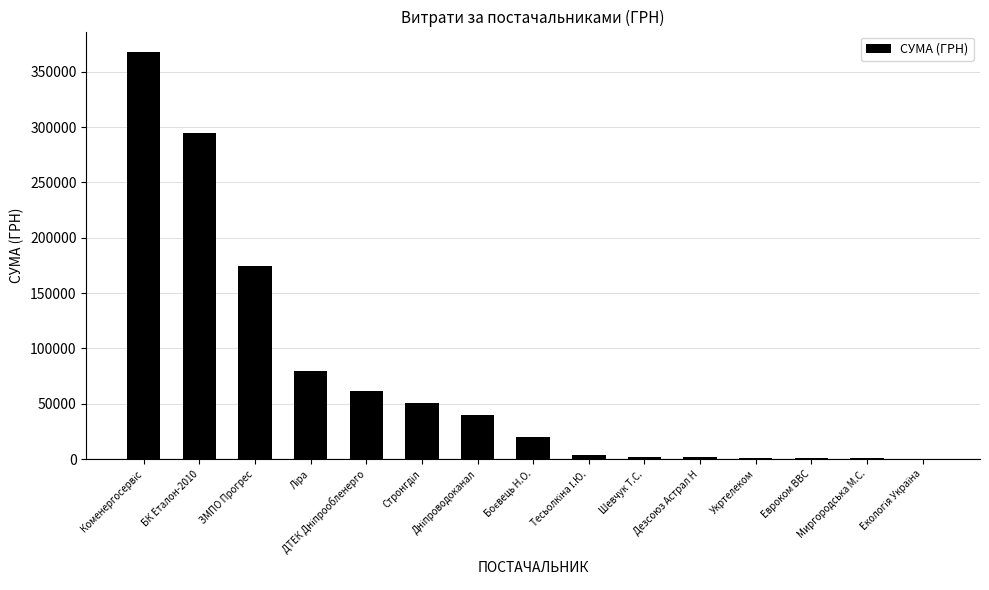

What is the maximum value shown in the chart?

367851.7